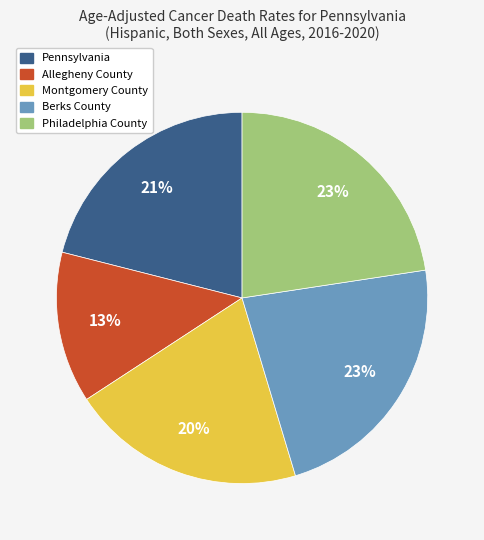

To the nearest percent, what is the difference between the largest and smallest slice percentages?

10%